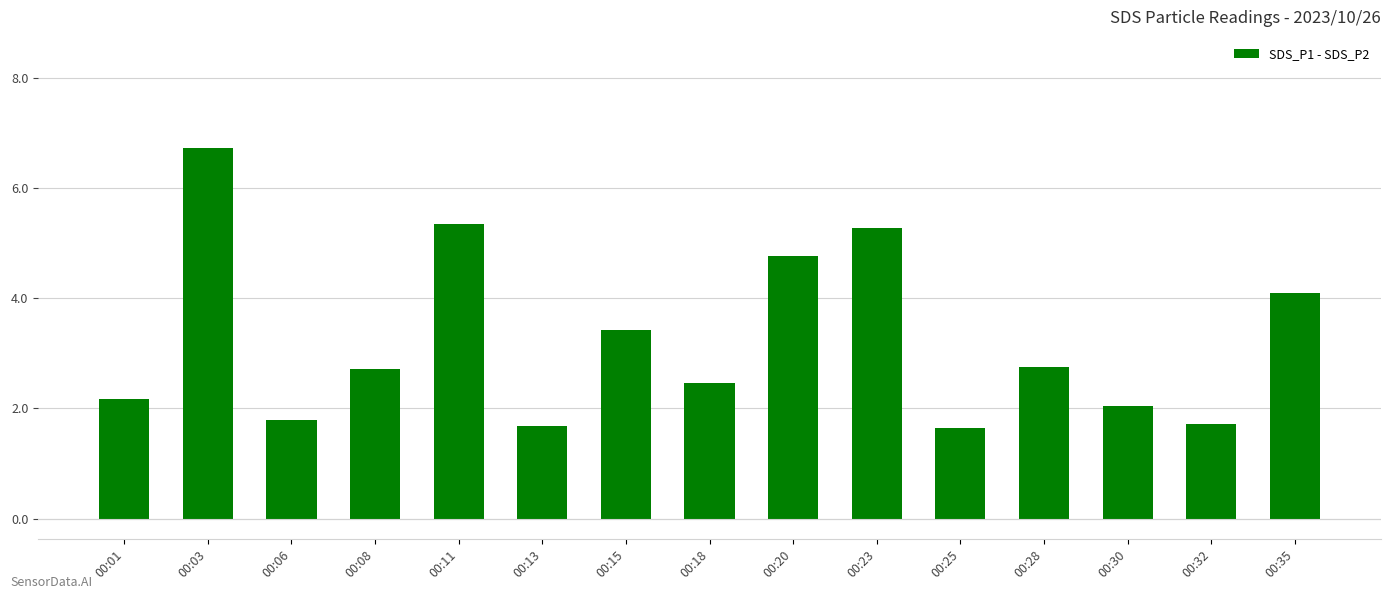

What is the change in value from 00:06 to 00:32?

-0.1